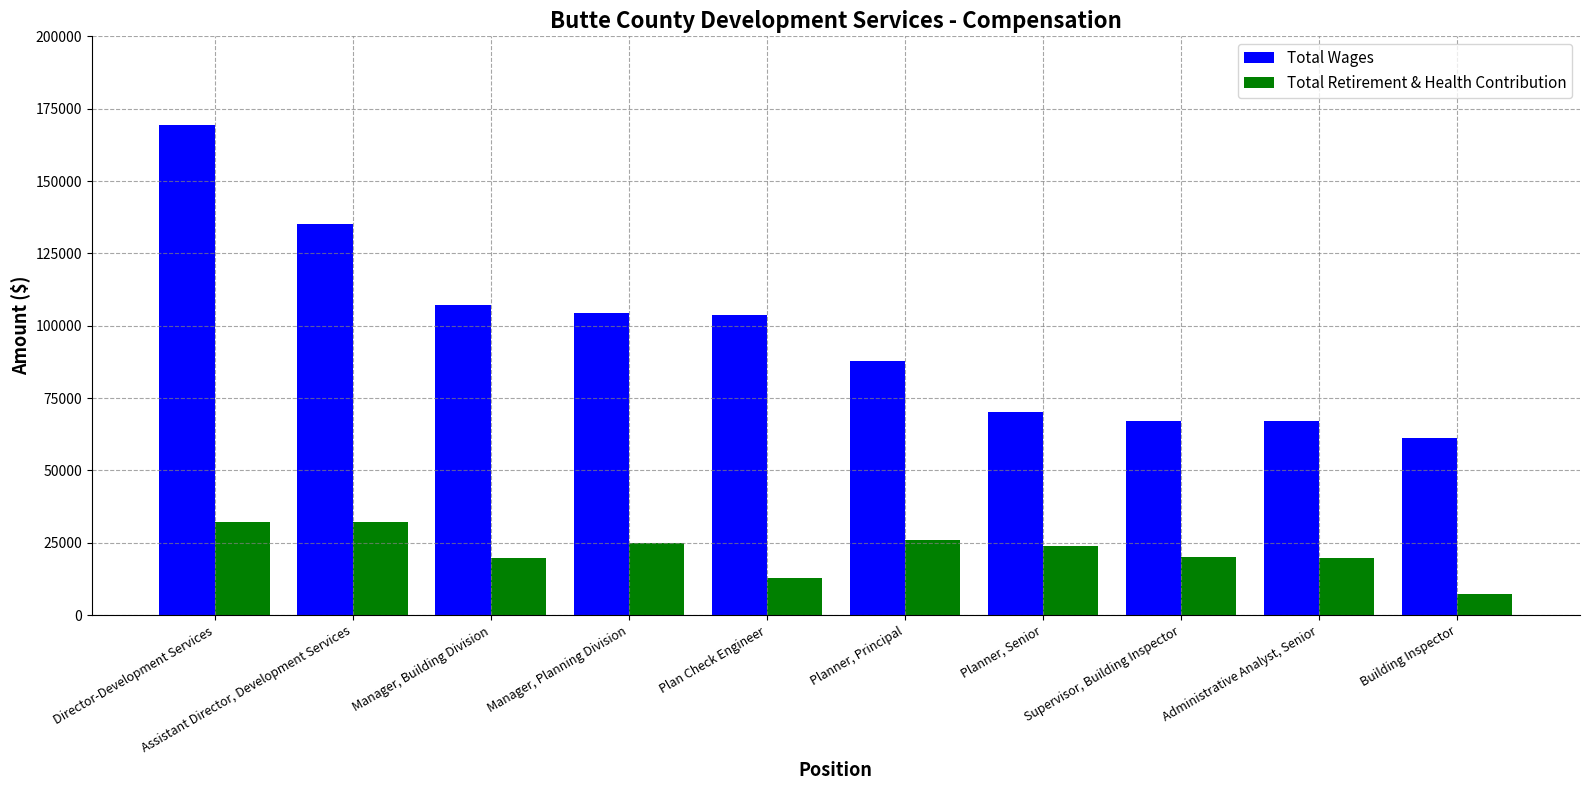

List the series in order of their overall mean, lowest first.

Total Retirement & Health Contribution, Total Wages